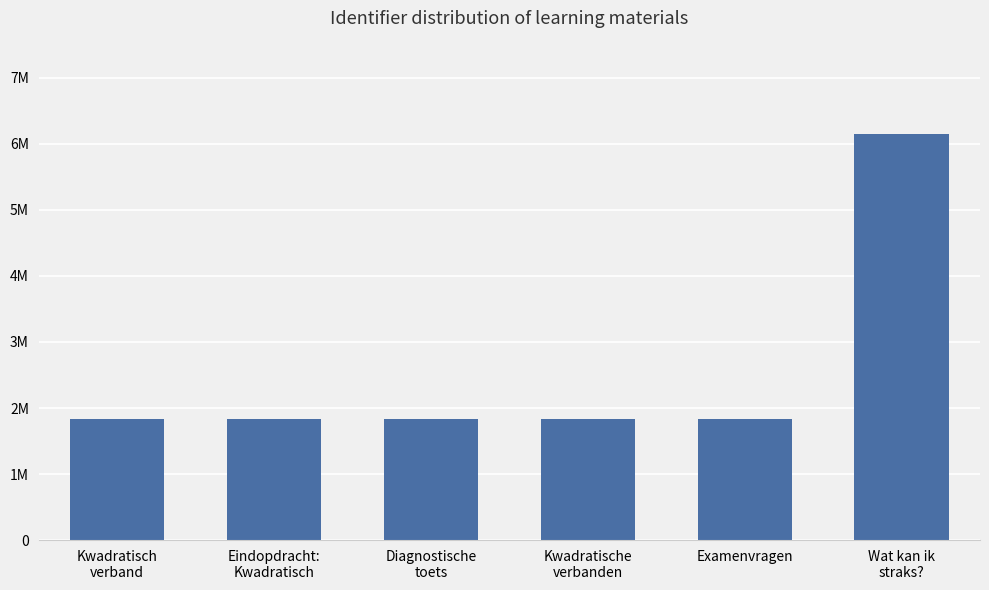

Is it true that the value at Kwadratisch
verband is 1837270?

True